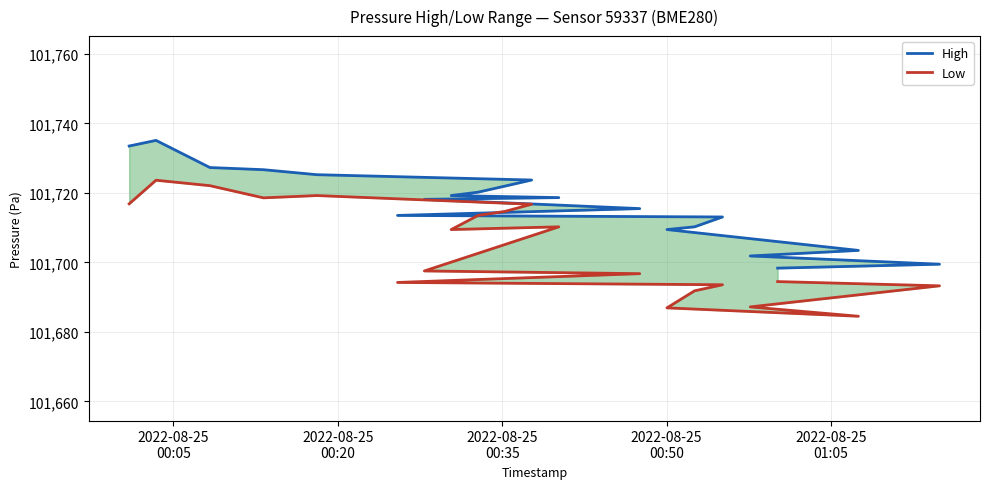

Is the value of Low at 2022-08-25
00:20 greater than the value of High at 18?

Yes